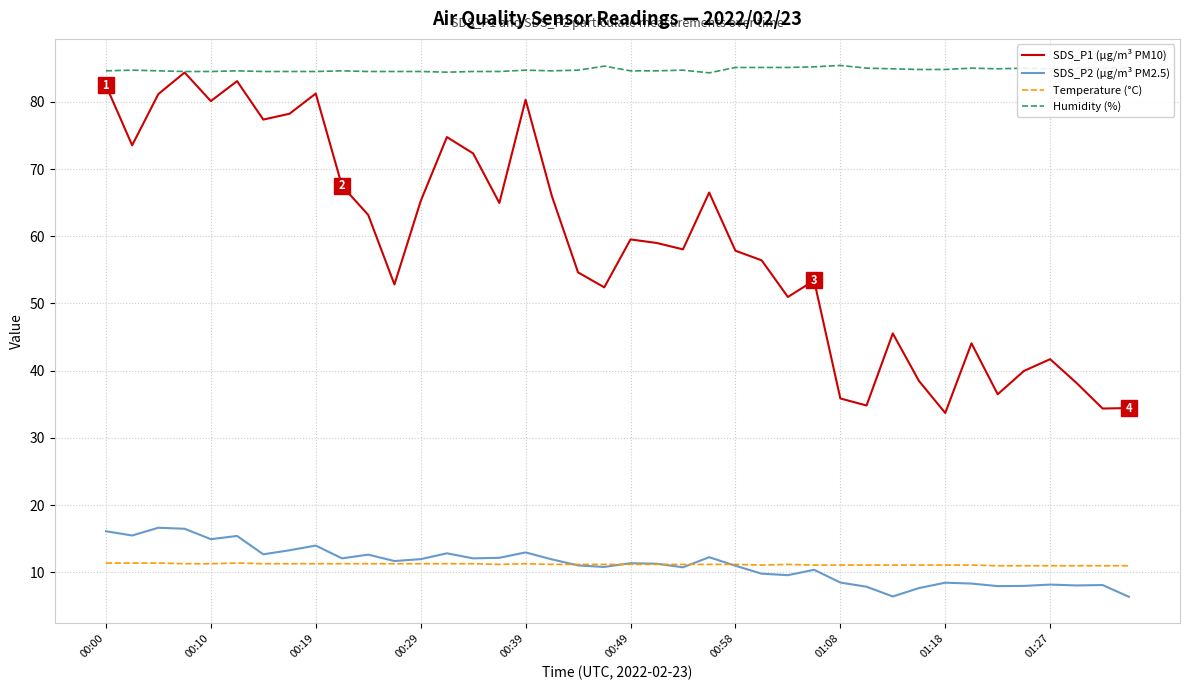

Which series has the largest range (max minus min)?

SDS_P1 (µg/m³ PM10)